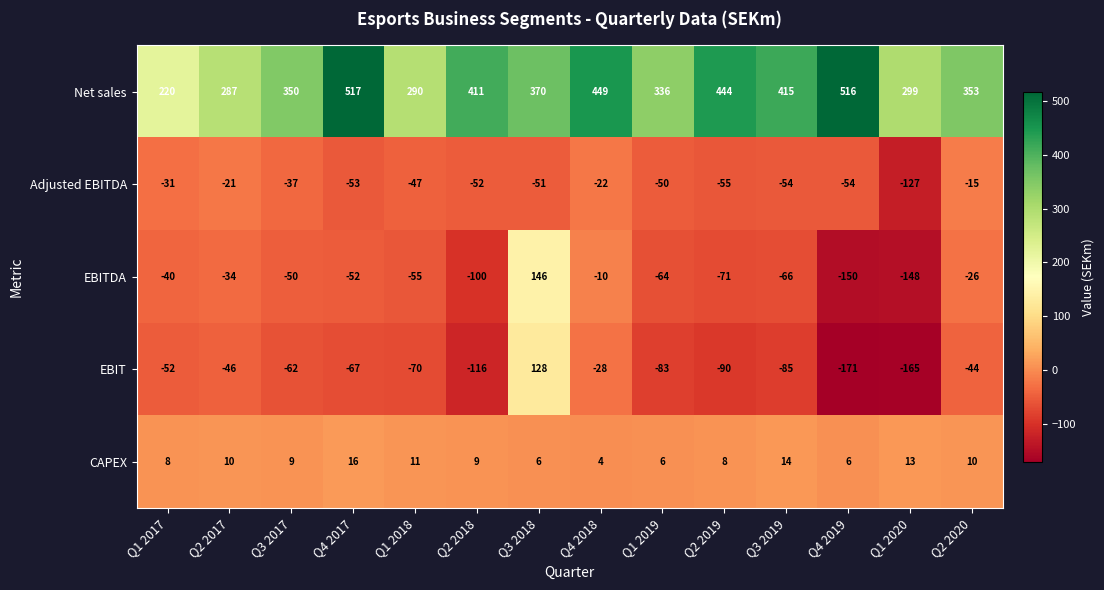

What is the greatest value displayed?

517